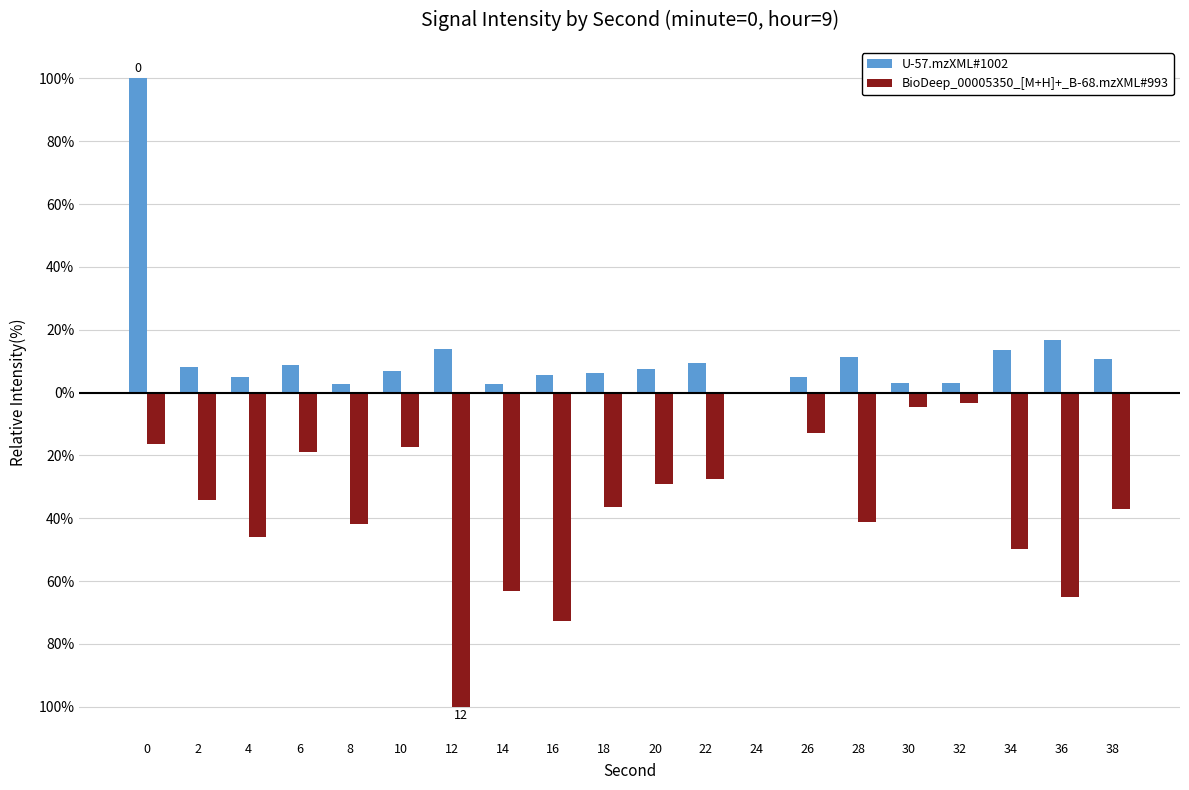

True or false: U-57.mzXML#1002 has a value of 5.6 at 16.

True